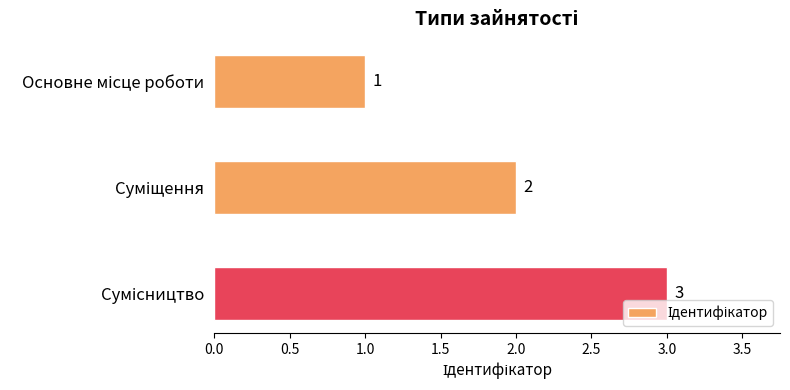

What is the greatest value displayed?

3